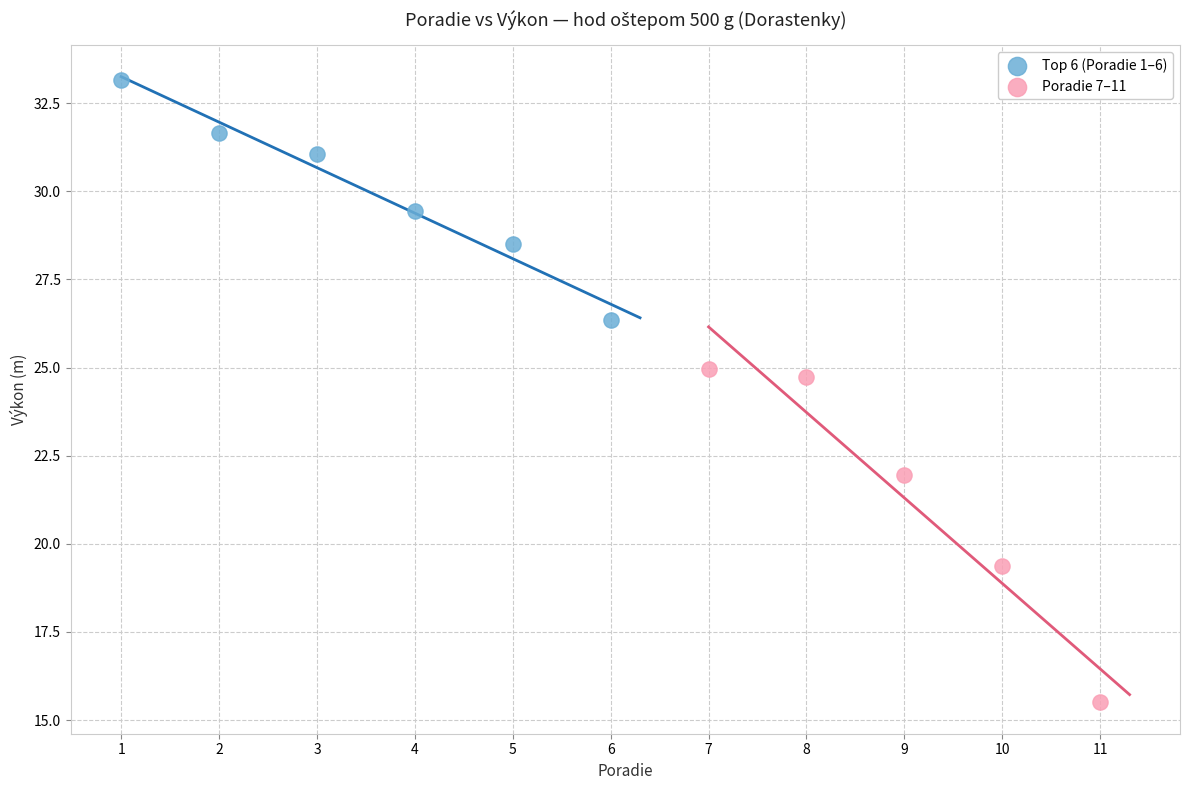

Which series has the largest Y range (max minus min)?

Poradie 7–11